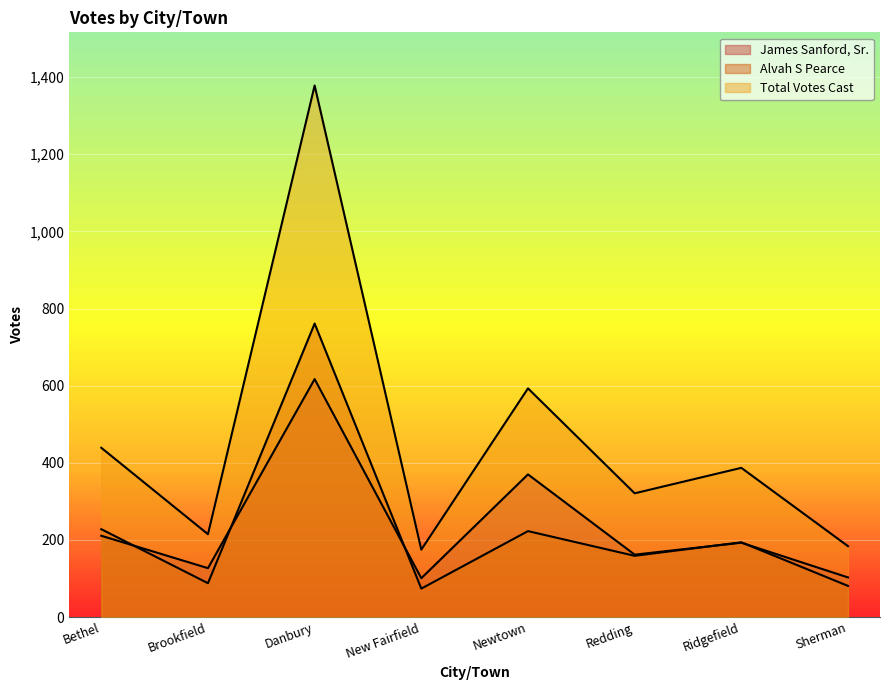

Reading left to right, extract all data points from this chart.

James Sanford, Sr.: Bethel=211	Brookfield=127	Danbury=617	New Fairfield=101	Newtown=370	Redding=162	Ridgefield=193	Sherman=103
Alvah S Pearce: Bethel=228	Brookfield=88	Danbury=761	New Fairfield=74	Newtown=223	Redding=159	Ridgefield=194	Sherman=81
Total Votes Cast: Bethel=439	Brookfield=215	Danbury=1378	New Fairfield=175	Newtown=593	Redding=321	Ridgefield=387	Sherman=184